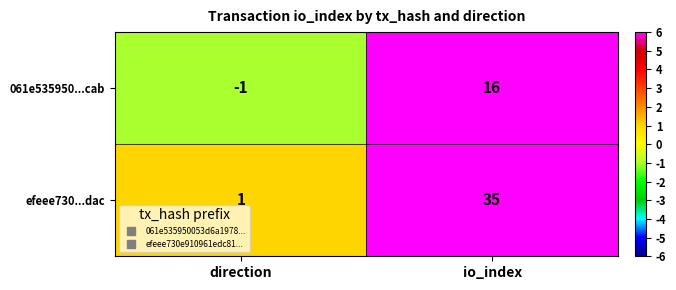

Rank the series by their maximum value, from lowest to highest.

061e535950...cab, efeee730...dac